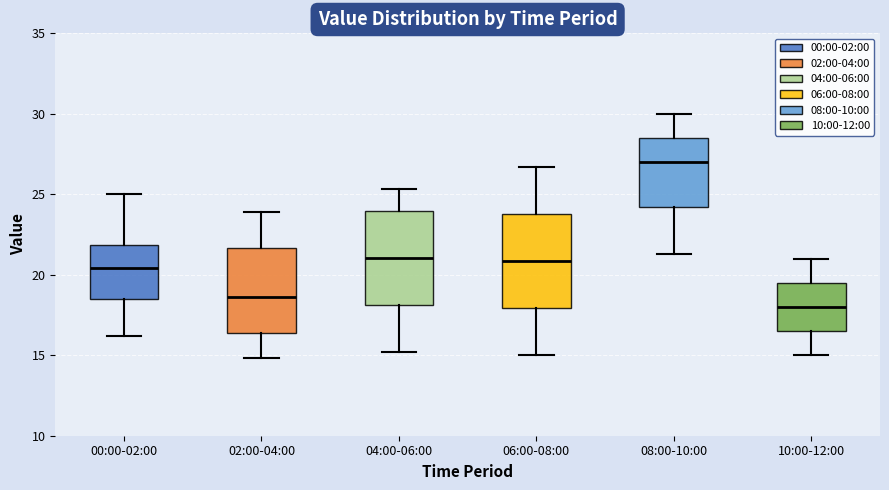

Where is the upper edge of the box for 08:00-10:00 on the y-axis? The values are not printed on the chart, so give them approximately, as read against the axis.

28.5